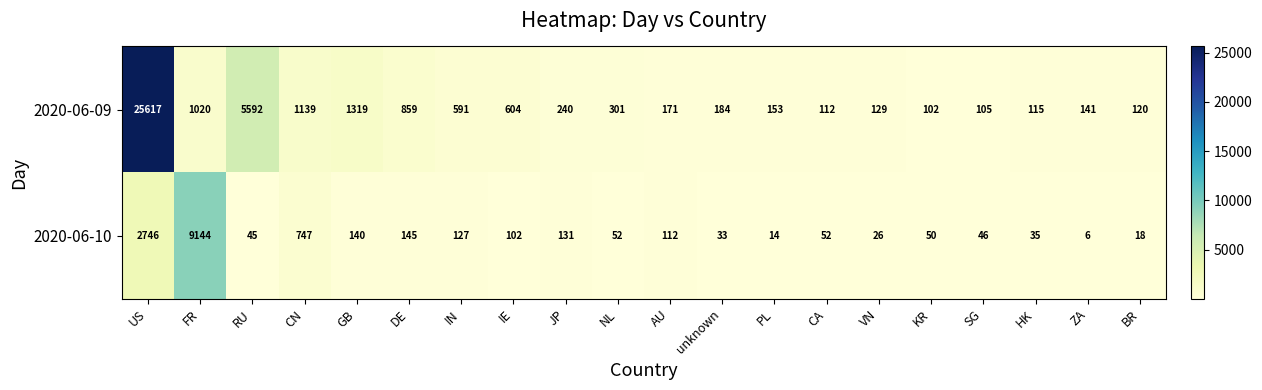

At which category is the sum across all series the highest?

US